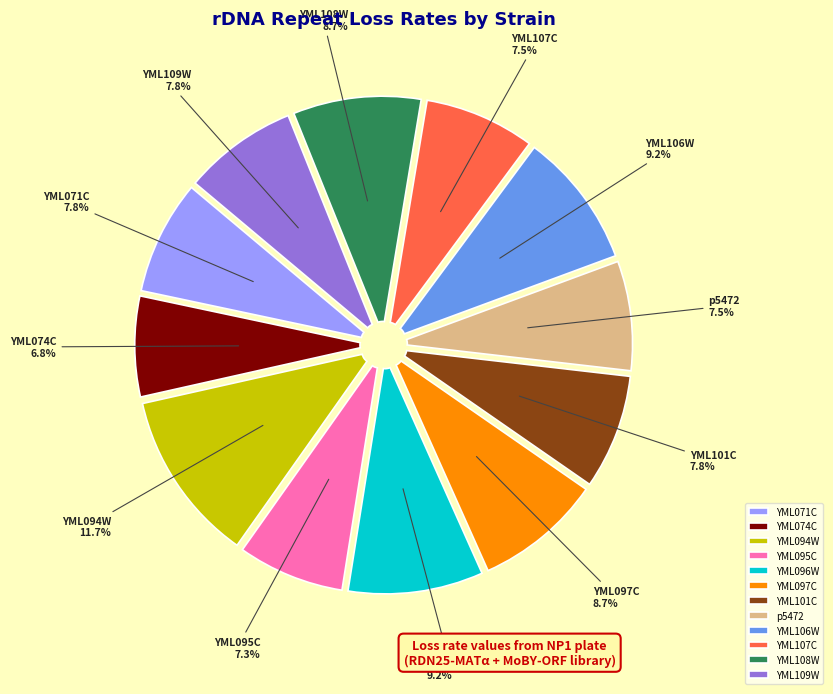

Which slice is the largest?

YML094W